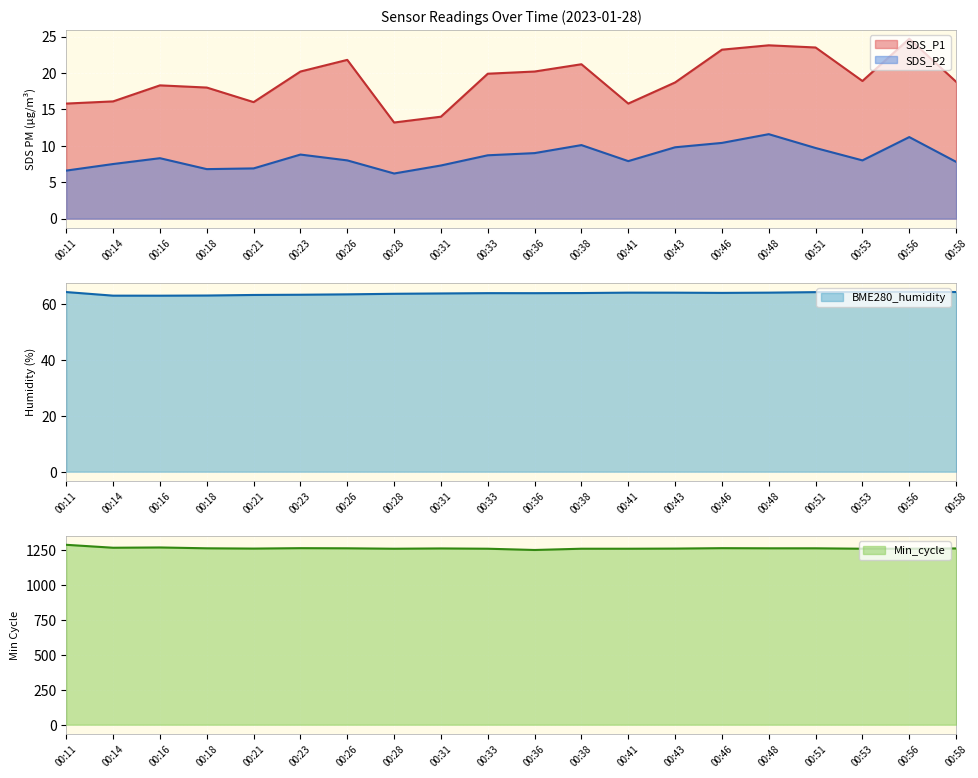

Which series changed the most between 00:53 and 00:58?

Min_cycle